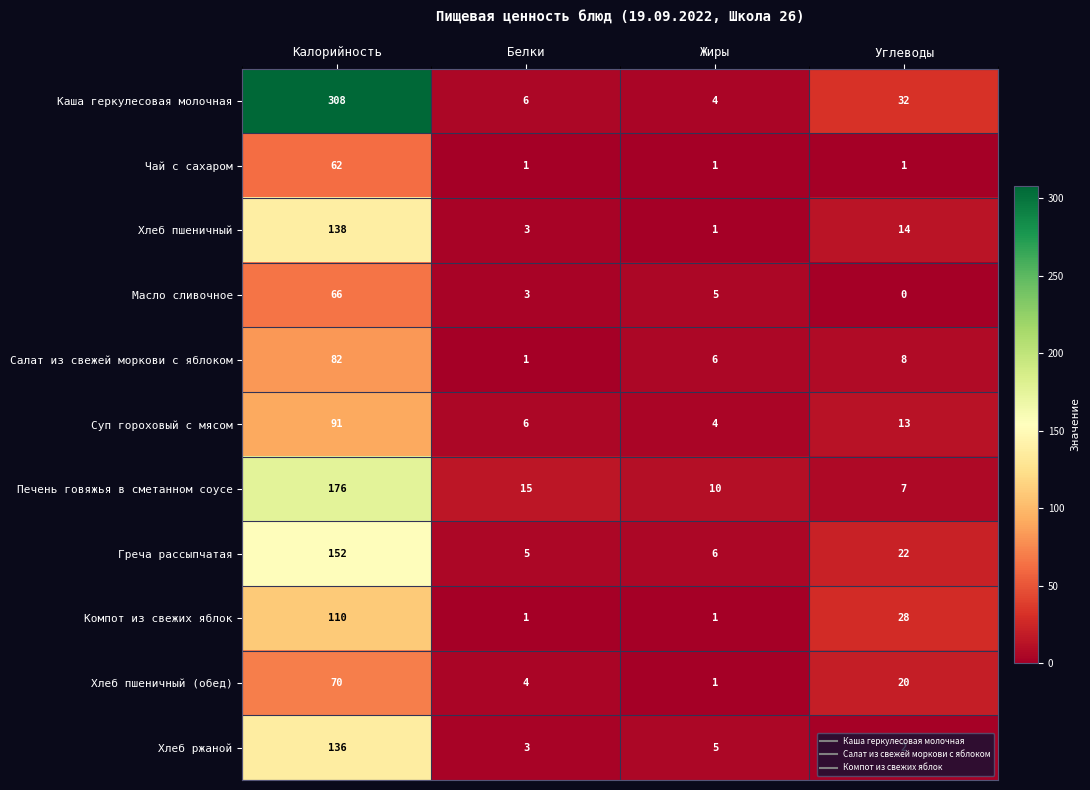

Rank the categories by Греча рассыпчатая value from lowest to highest.

Белки, Жиры, Углеводы, Калорийность